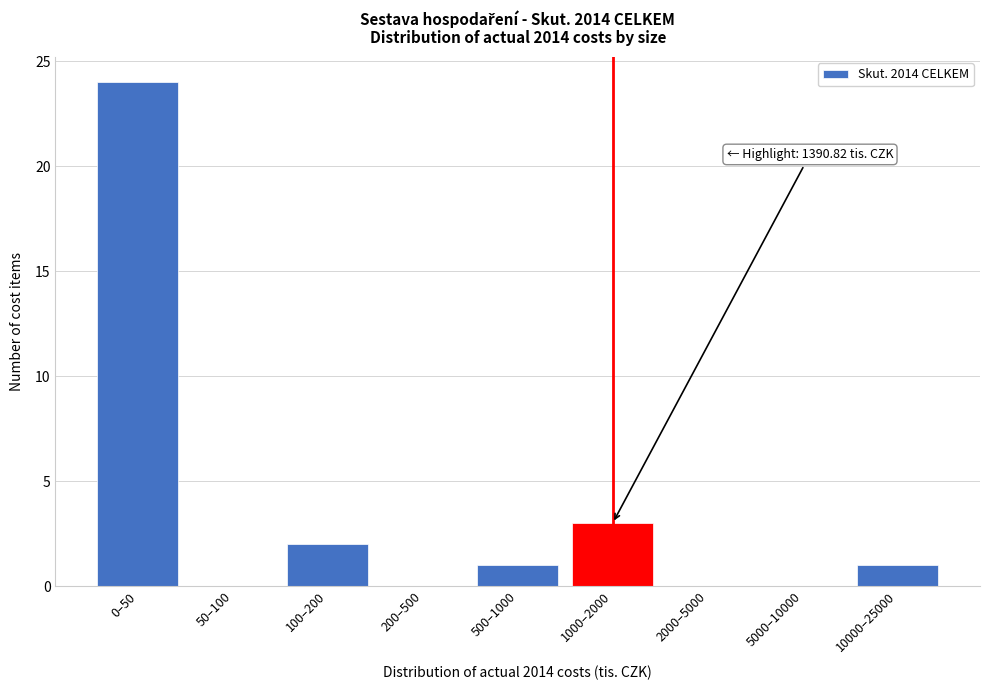

Reading right to left, transcribe all the data shown in this chart.

10000–25000=1	5000–10000=0	2000–5000=0	1000–2000=3	500–1000=1	200–500=0	100–200=2	50–100=0	0–50=24